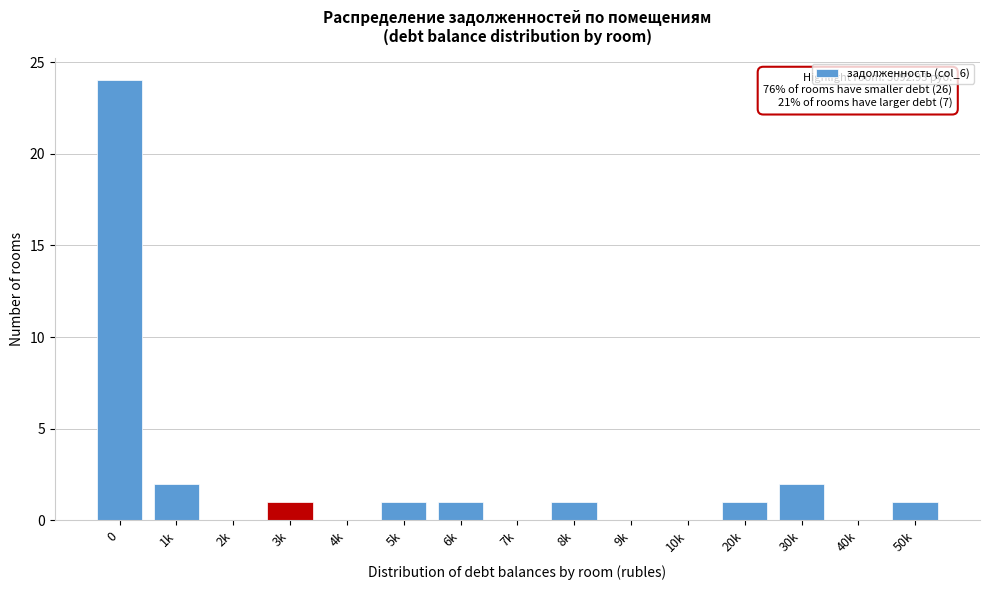

Reading right to left, extract all data points from this chart.

50k=1	40k=0	30k=2	20k=1	10k=0	9k=0	8k=1	7k=0	6k=1	5k=1	4k=0	3k=1	2k=0	1k=2	0=24